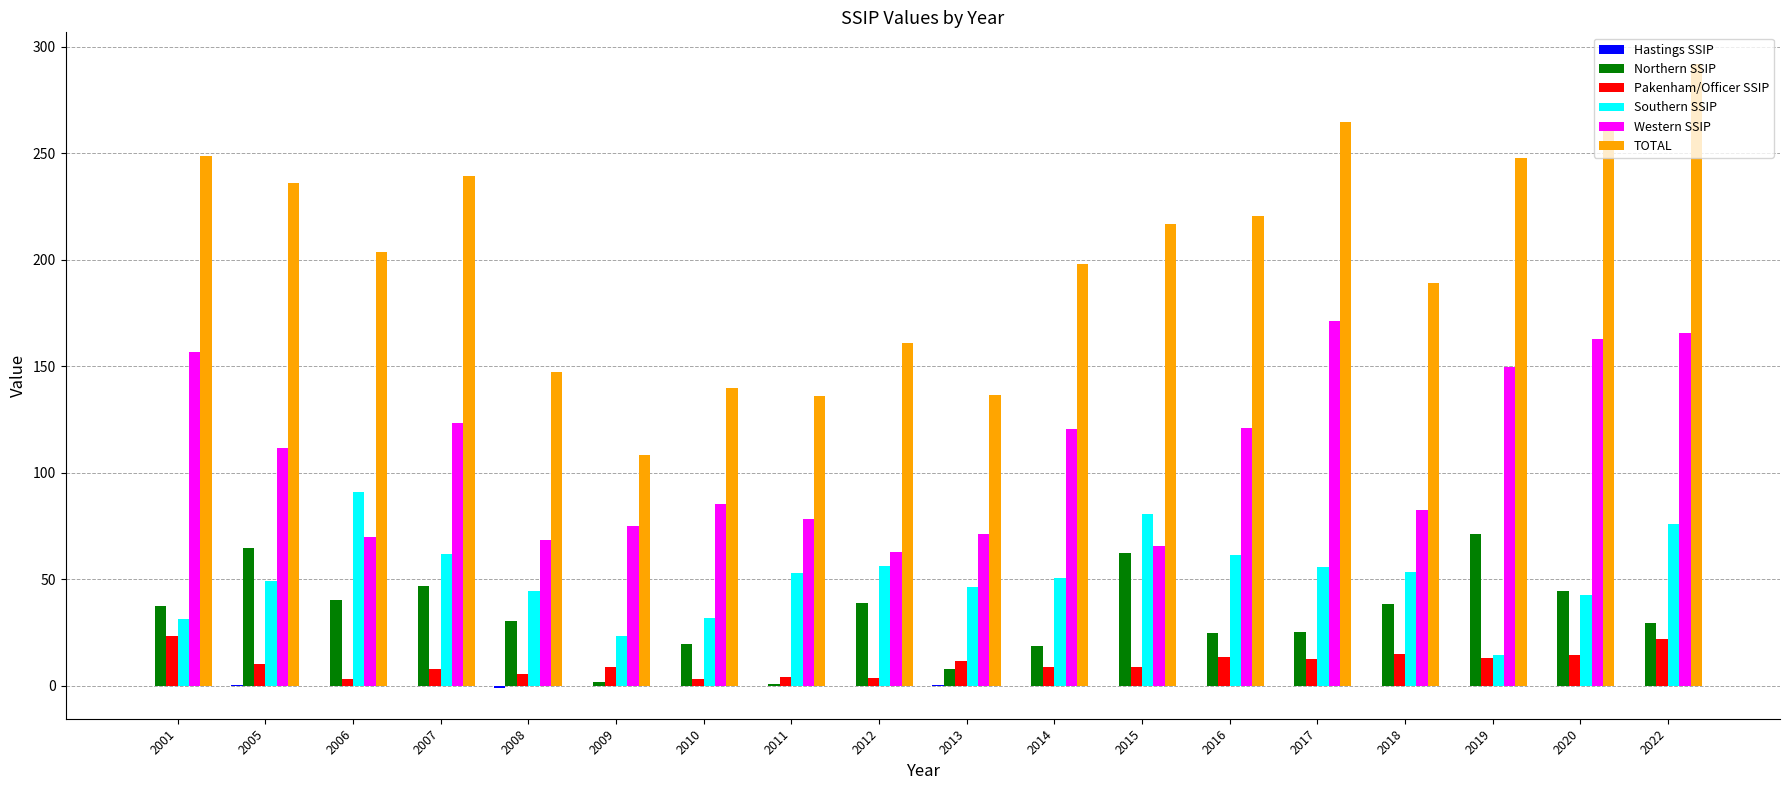

The value of Northern SSIP at 2017 is 25.0. True or false?

True